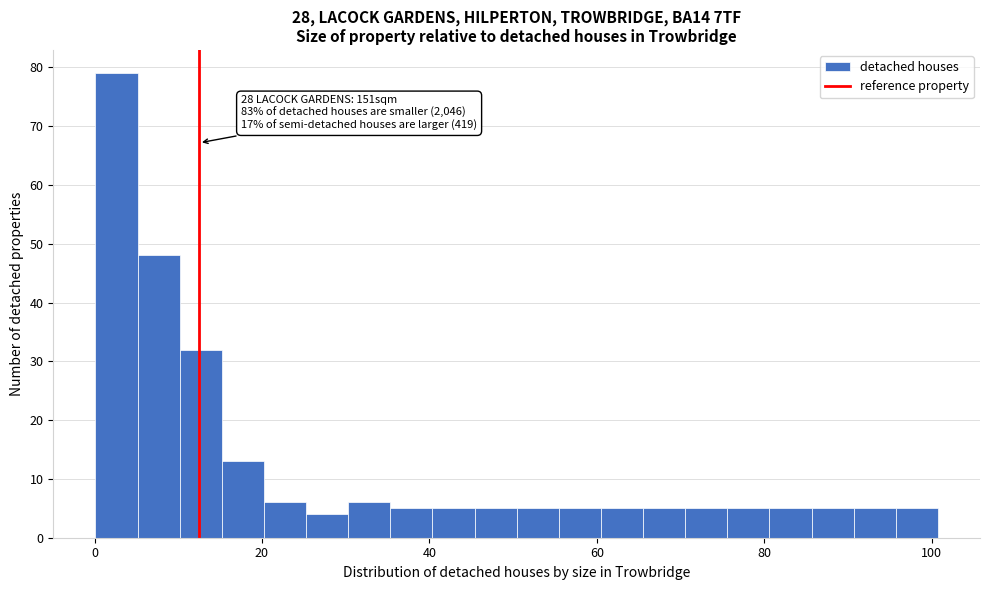

Around what value on the x-axis is the tallest bar? Give the approximate position of its centre, as read against the axis.

2